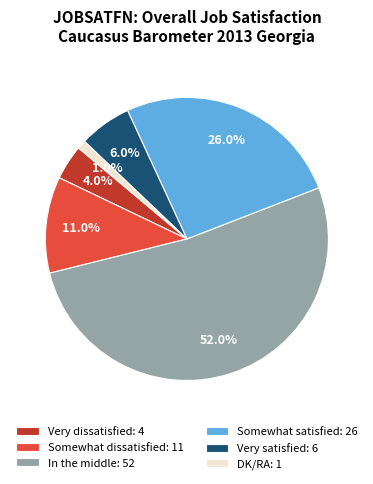

Count the number of slices in the pie.

6